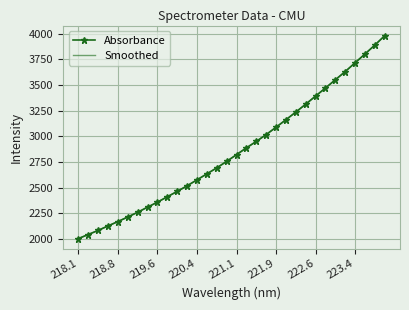

What is the smallest value displayed?

2002.4